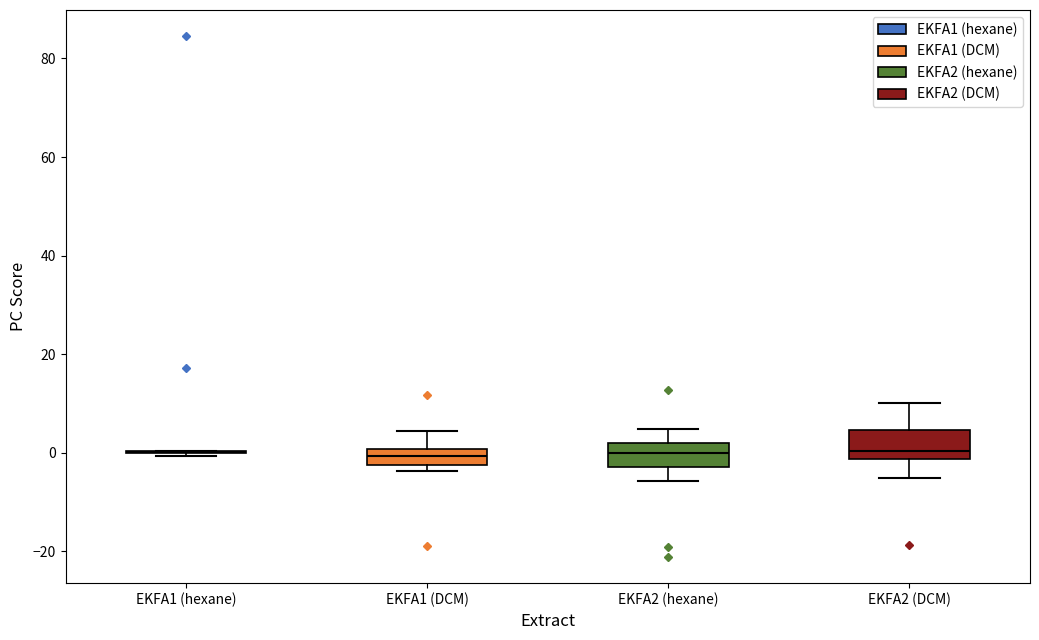

Reading left to right, read every box against the y-axis: the position of its median line, the range the box covers, and the ends of its whiskers. The values are not printed on the chart, so give them approximately, as read against the axis.

EKFA1 (hexane): box collapsed to a line at 0, whiskers 0 to 0
EKFA1 (DCM): median 0 (inside the box), box -2 to 0, whiskers -4 to 4
EKFA2 (hexane): median 0, box -2 to 2, whiskers -6 to 4
EKFA2 (DCM): median 0, box -2 to 4, whiskers -6 to 10